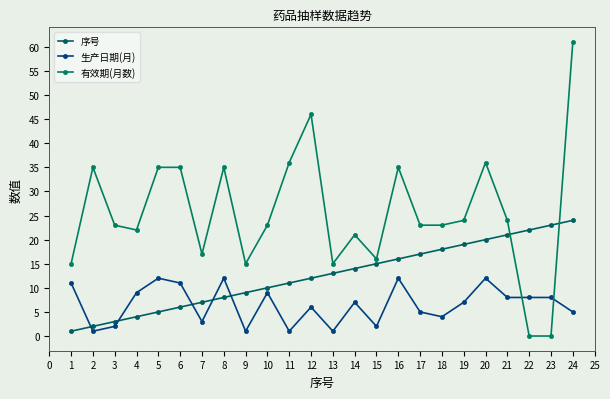

What is the total value across all series at 1?

27